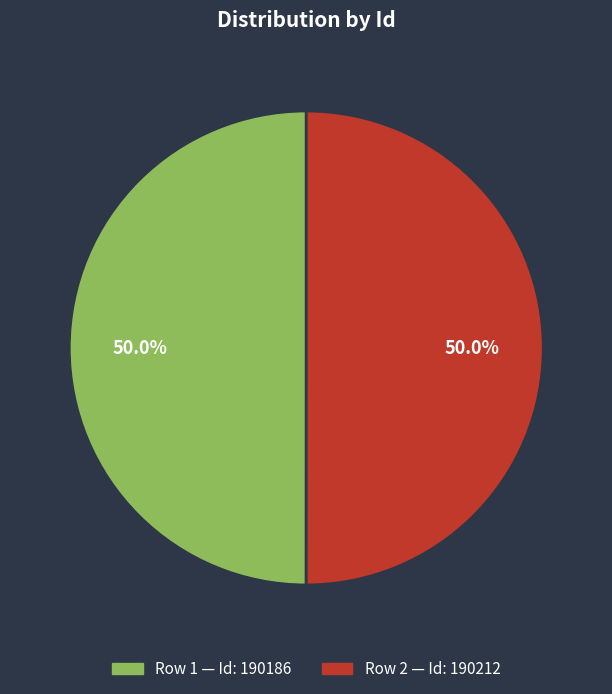

Count the number of slices in the pie.

2